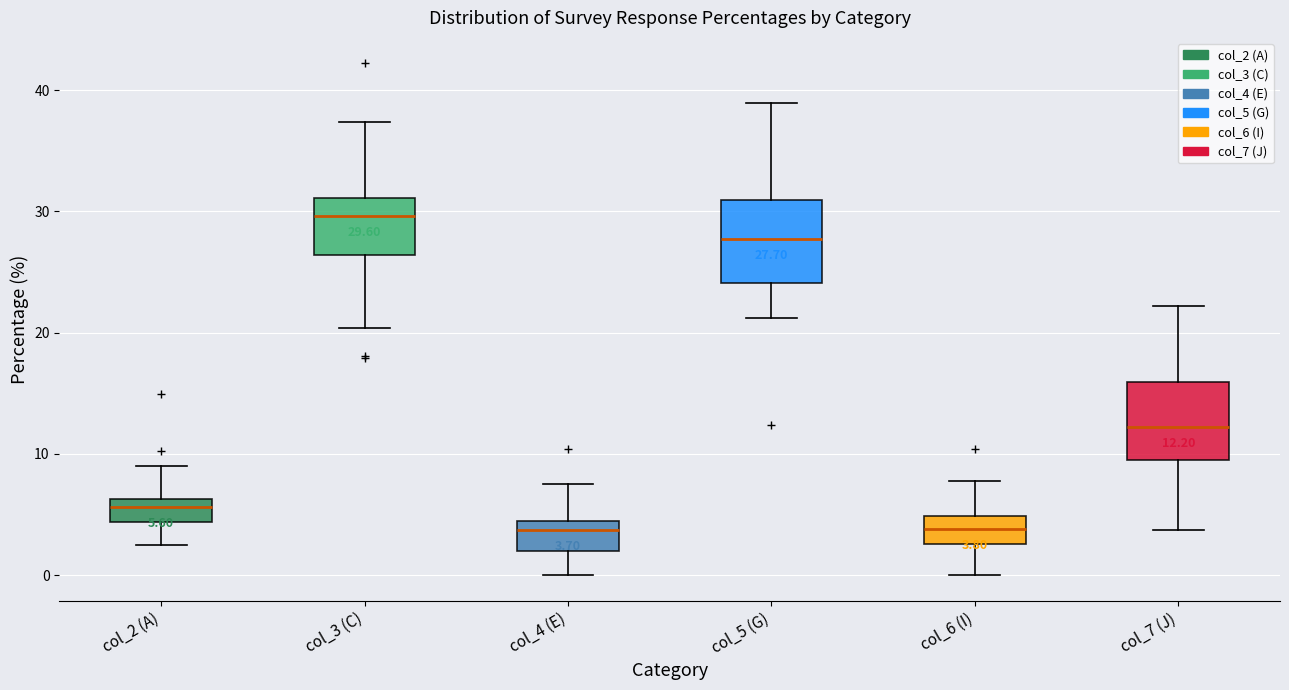

Which box's median line is the highest?

col_3 (C)